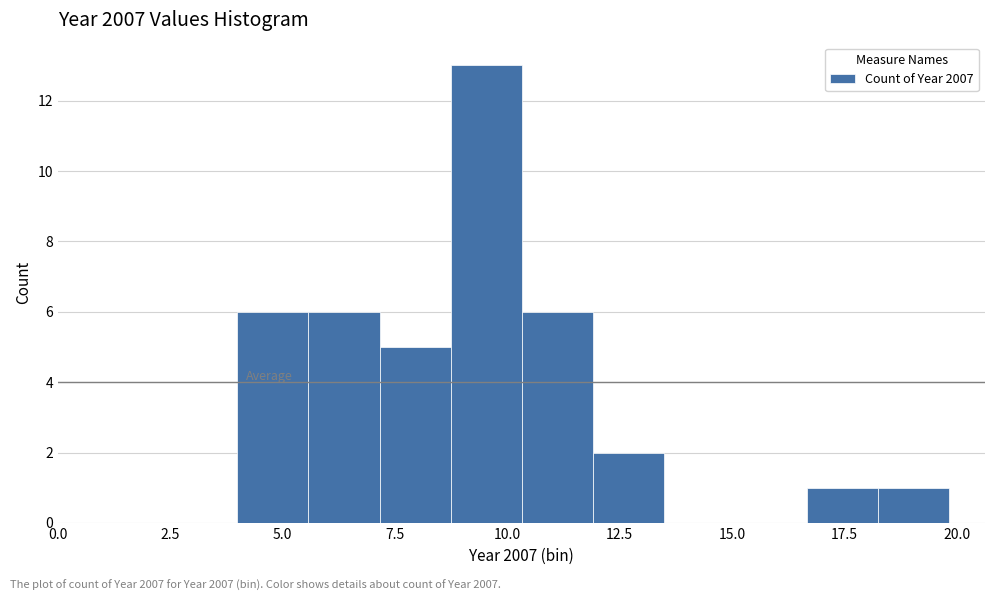

Around what value on the x-axis is the tallest bar? Give the approximate position of its centre, as read against the axis.

9.5